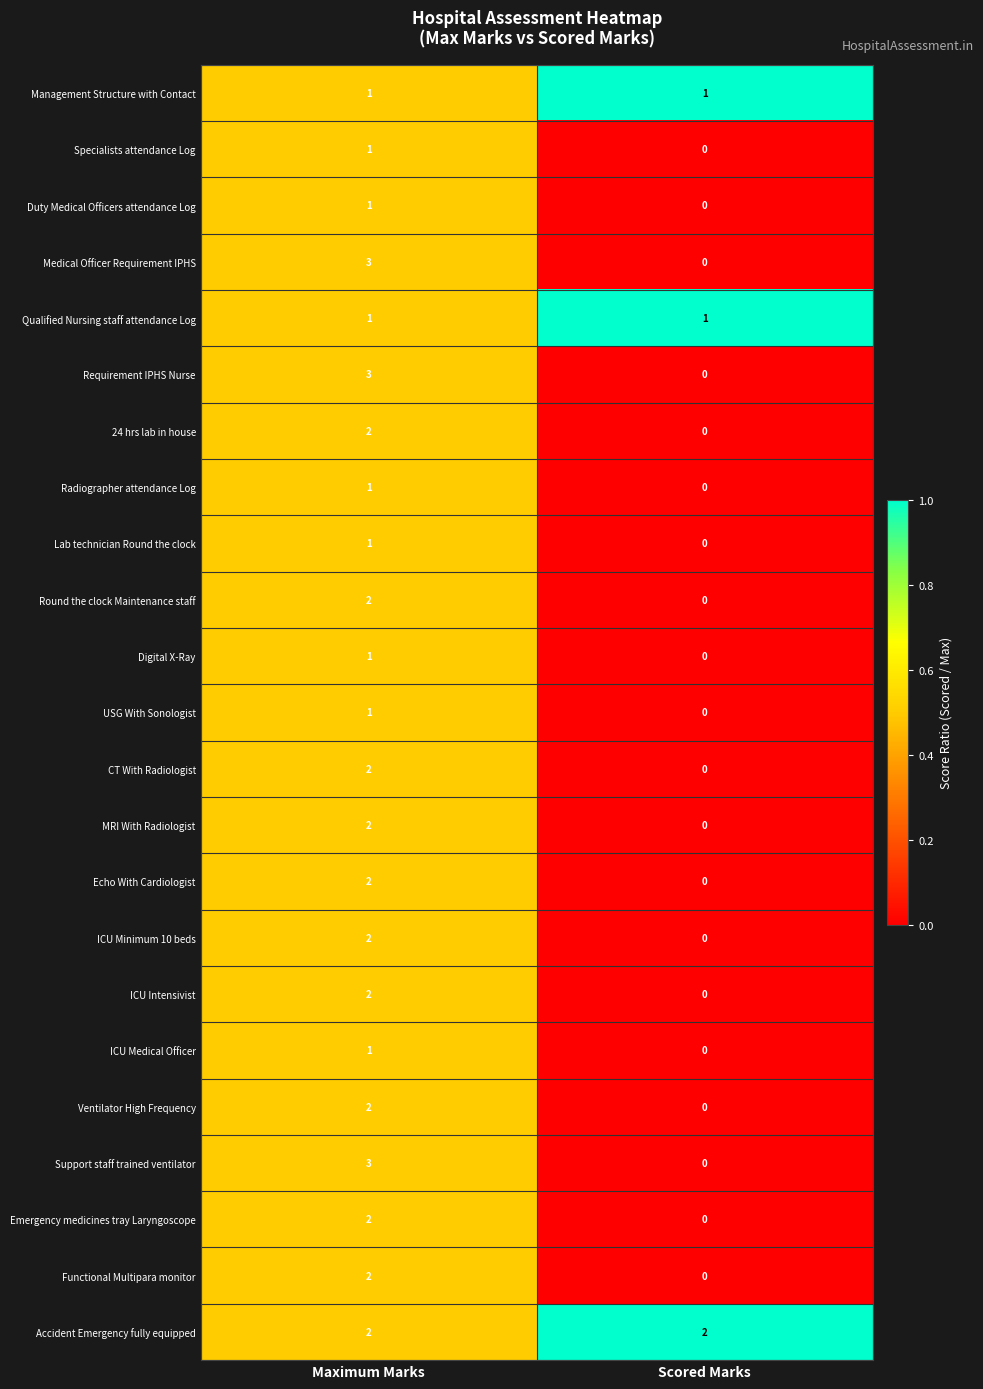

Which category has the highest value in the Round the clock Maintenance staff series?

Maximum Marks